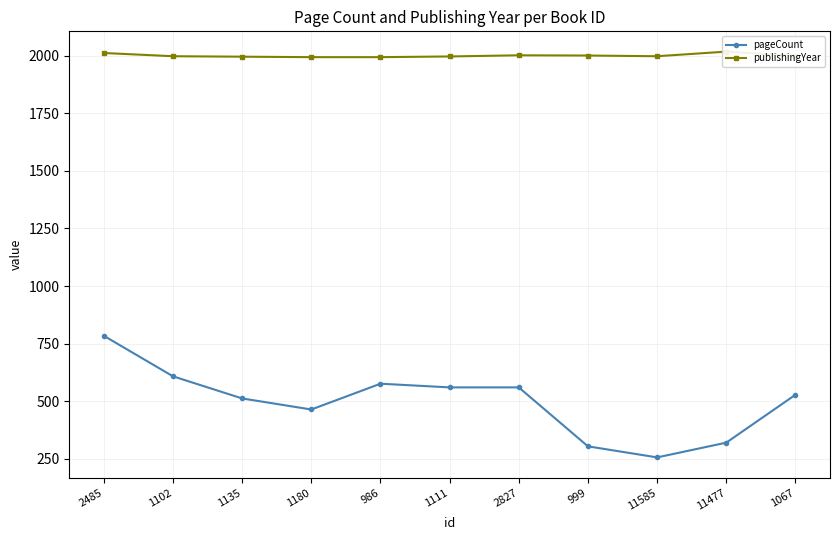

True or false: publishingYear has more than 2 interior local peaks.

False